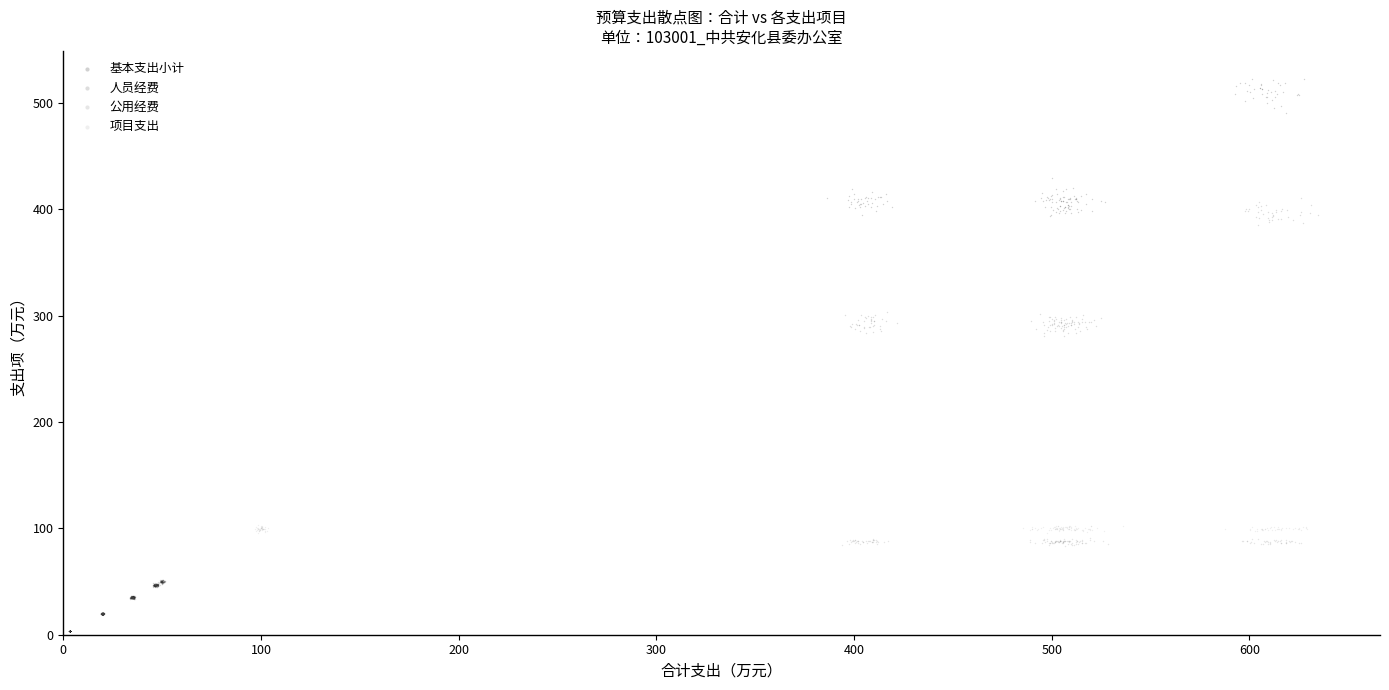

Which series has the largest Y range (max minus min)?

基本支出小计